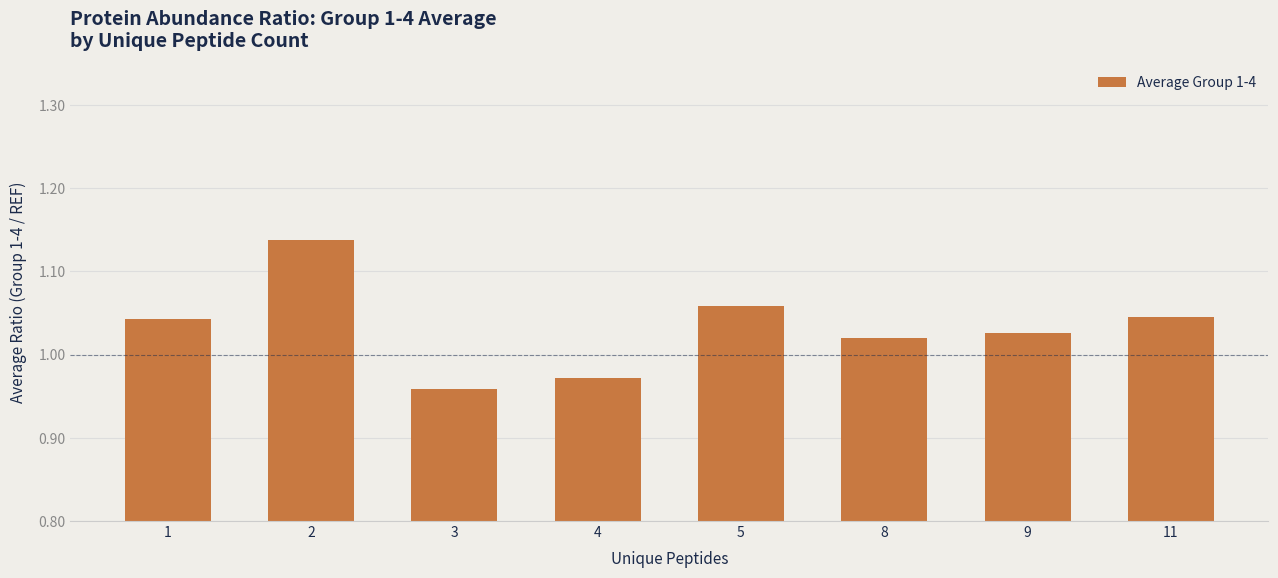

What is the change in value from 3 to 11?

+0.1